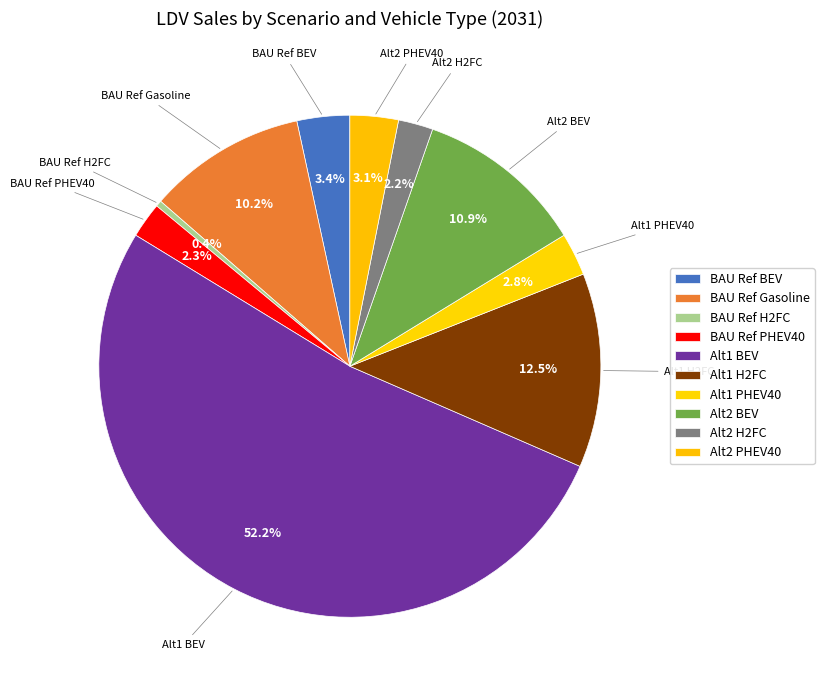

How many segments does this pie chart have?

10